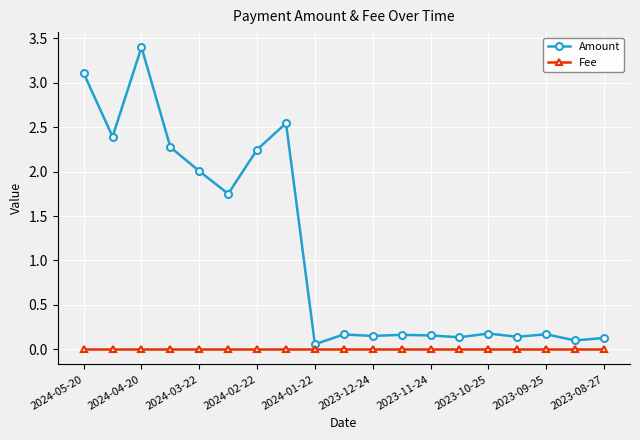

Which series has the largest range (max minus min)?

Amount